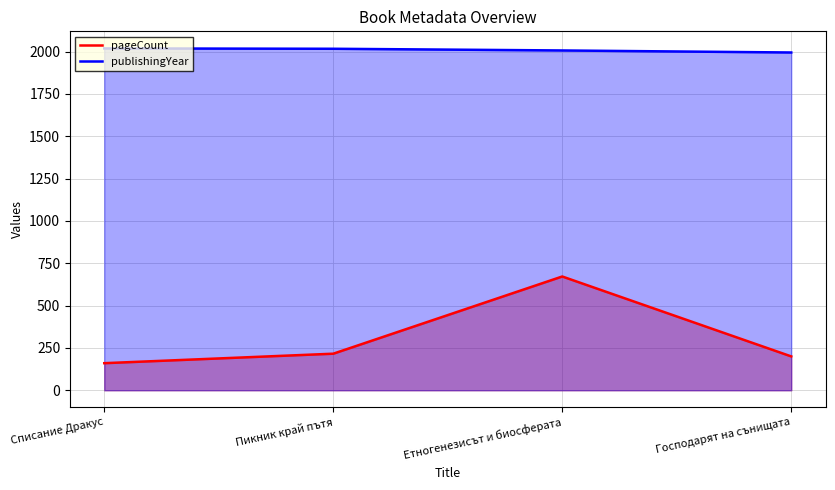

What are all the series names shown in the legend?

pageCount, publishingYear